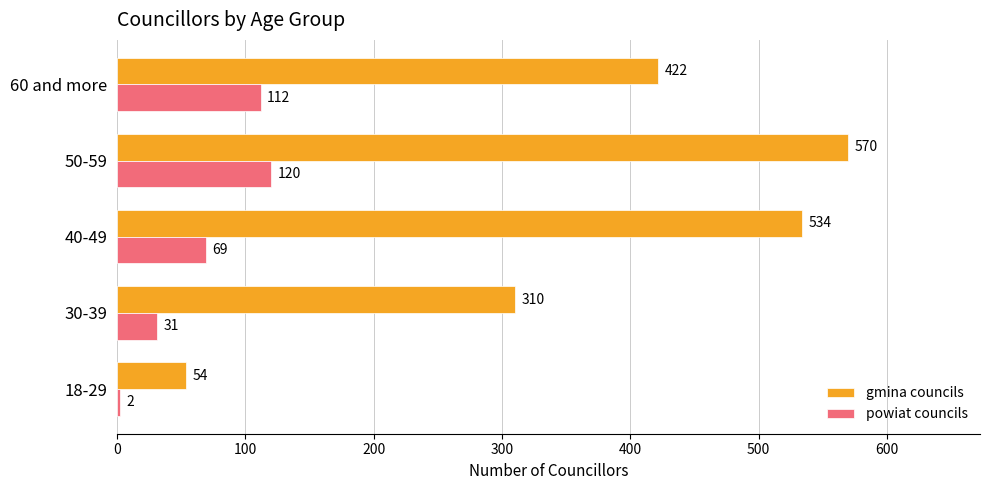

At which category is the sum across all series the highest?

50-59